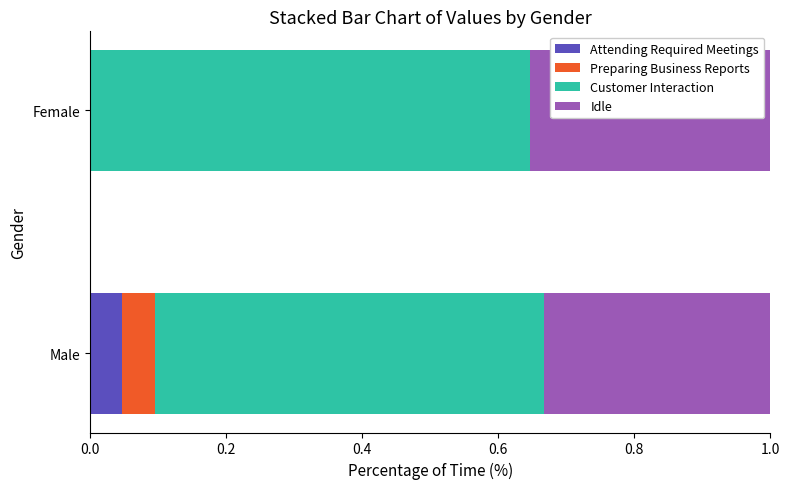

What is the total value across all series at Female?

1.0